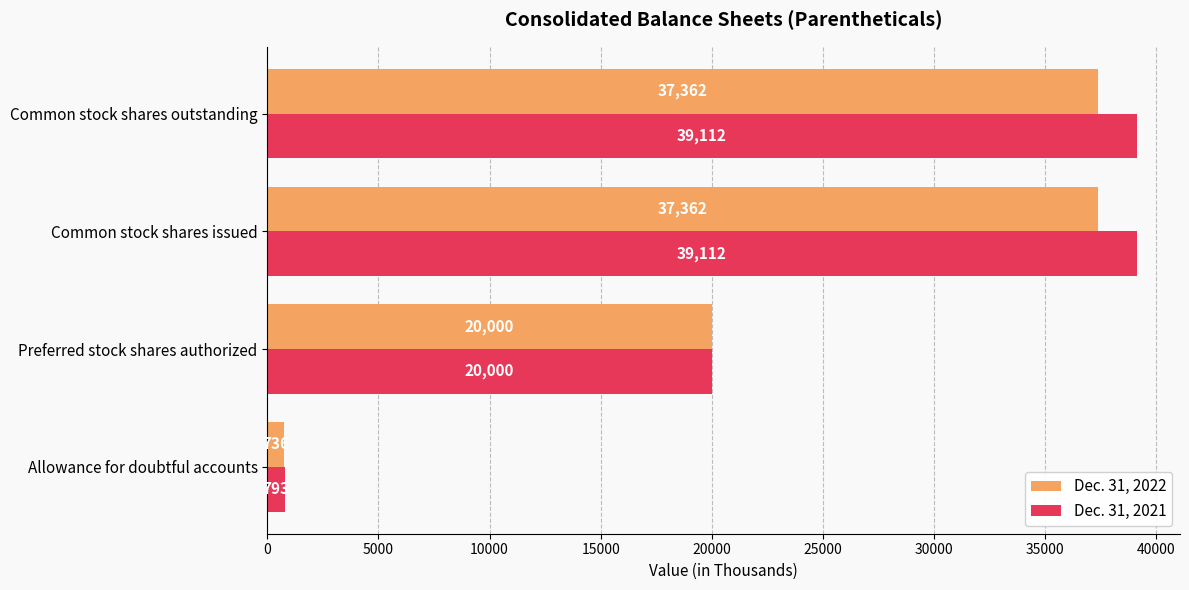

Rank the series at Common stock shares outstanding from lowest to highest value.

Dec. 31, 2022, Dec. 31, 2021